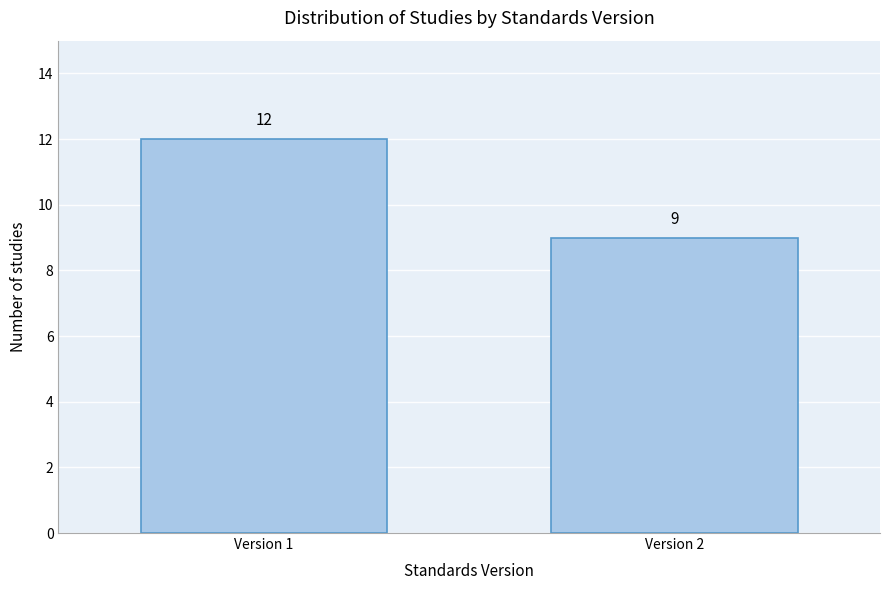

Reading left to right, what are all the values shown in this chart?

Version 1=12	Version 2=9